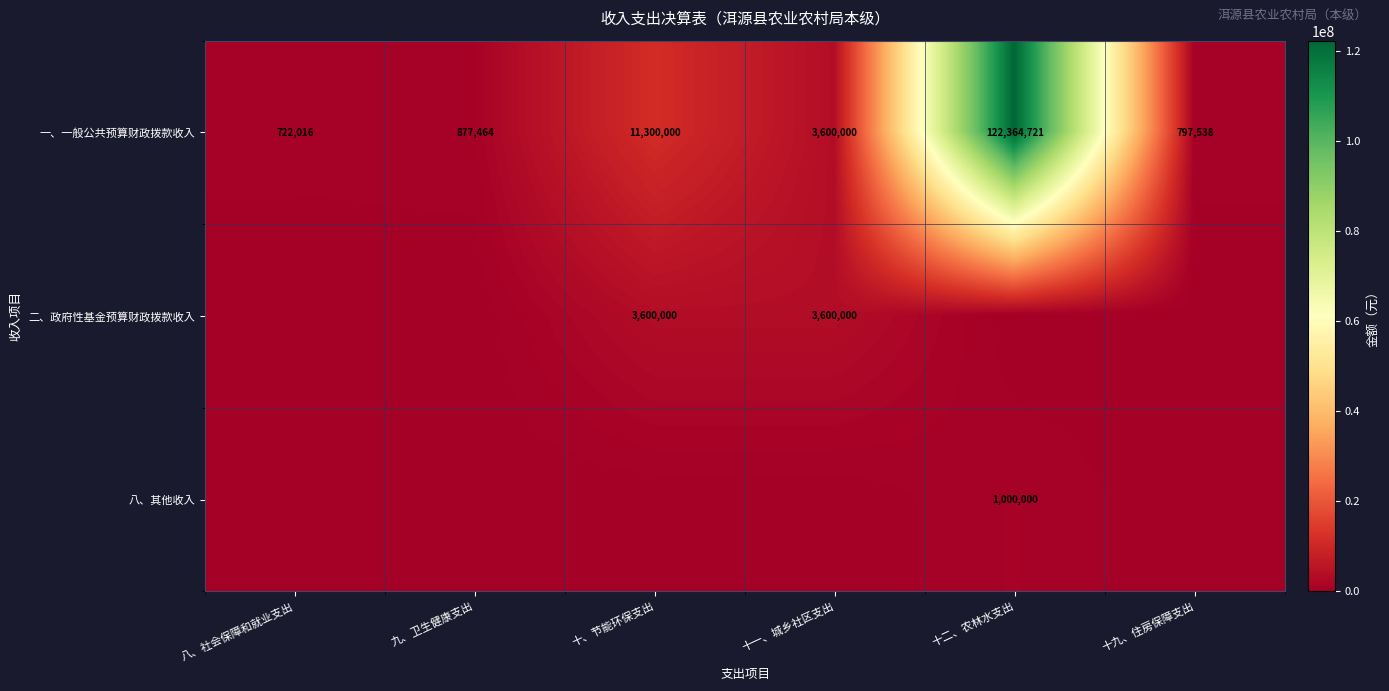

What value does the 一、一般公共预算财政拨款收入 series have at 八、社会保障和就业支出?

722016